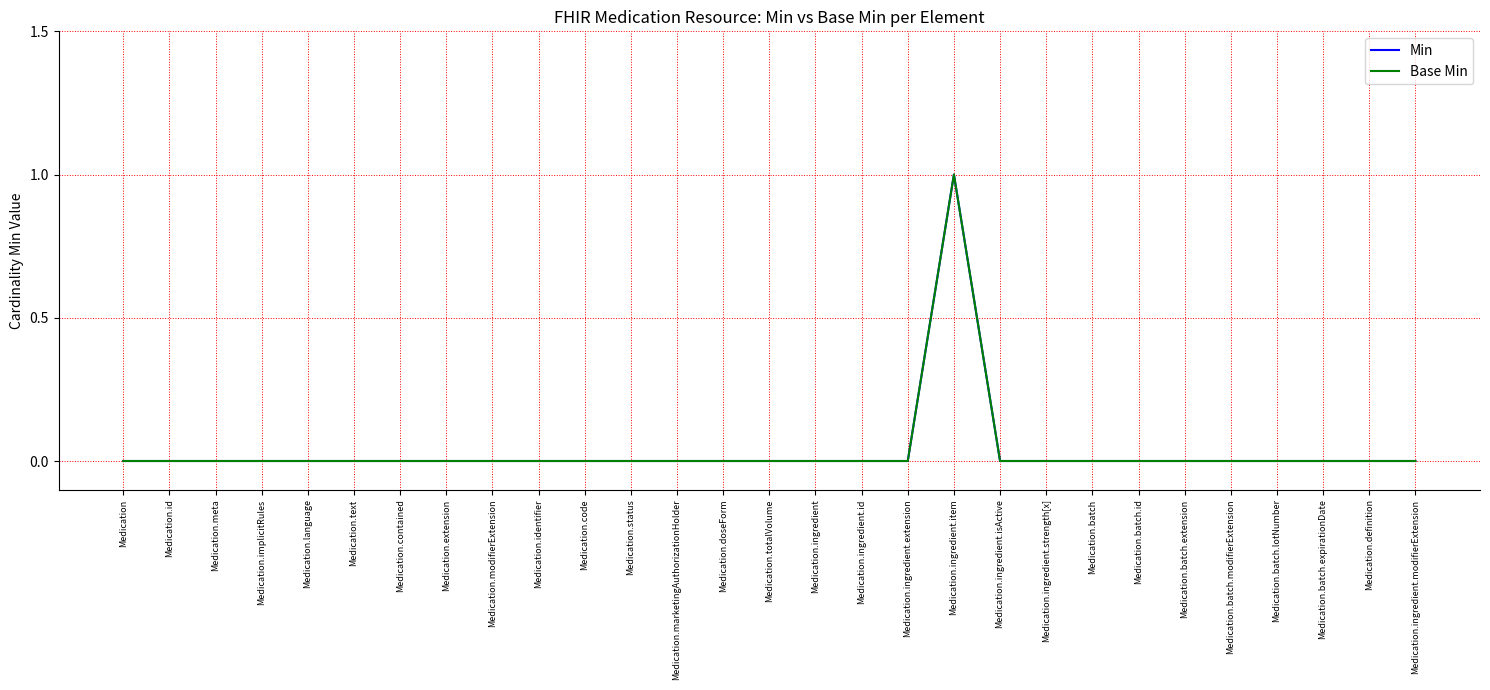

Does the chart display data point markers on the line(s)?

No